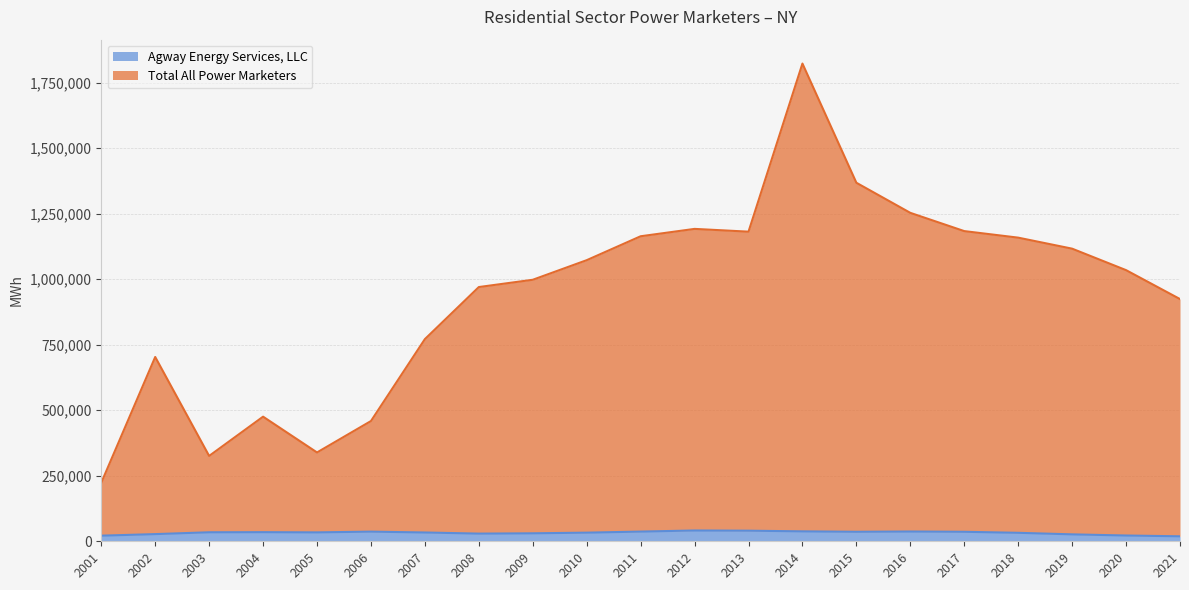

Is it true that Total All Power Marketers equals 307535 at 2002?

False